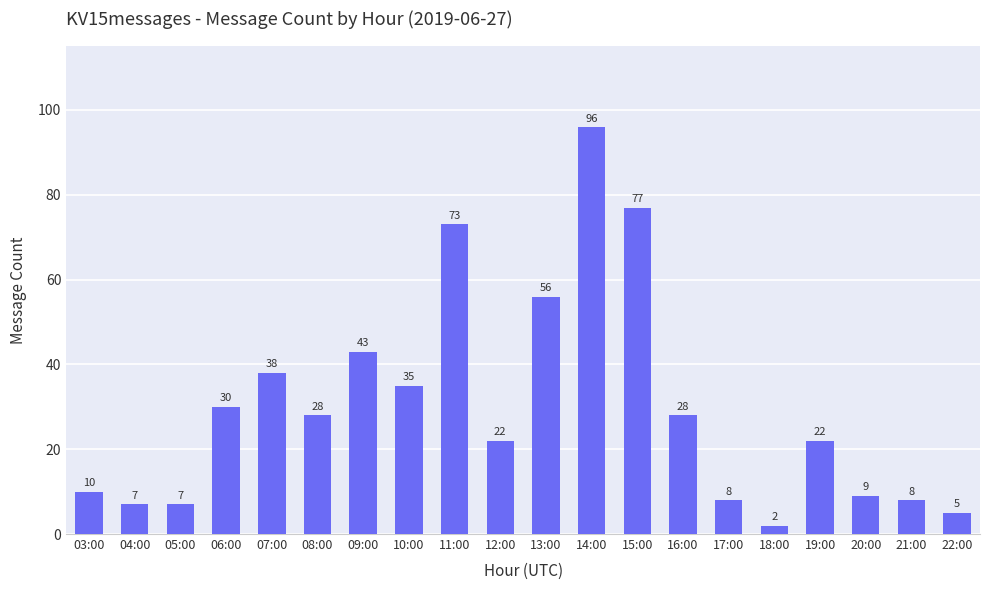

True or false: the data shows 7 at 04:00.

True